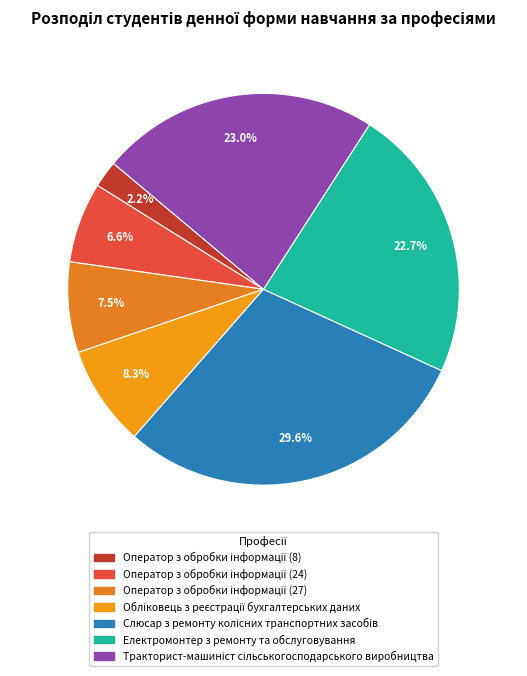

Does Електромонтер з ремонту та обслуговування account for over 50% of the chart?

No